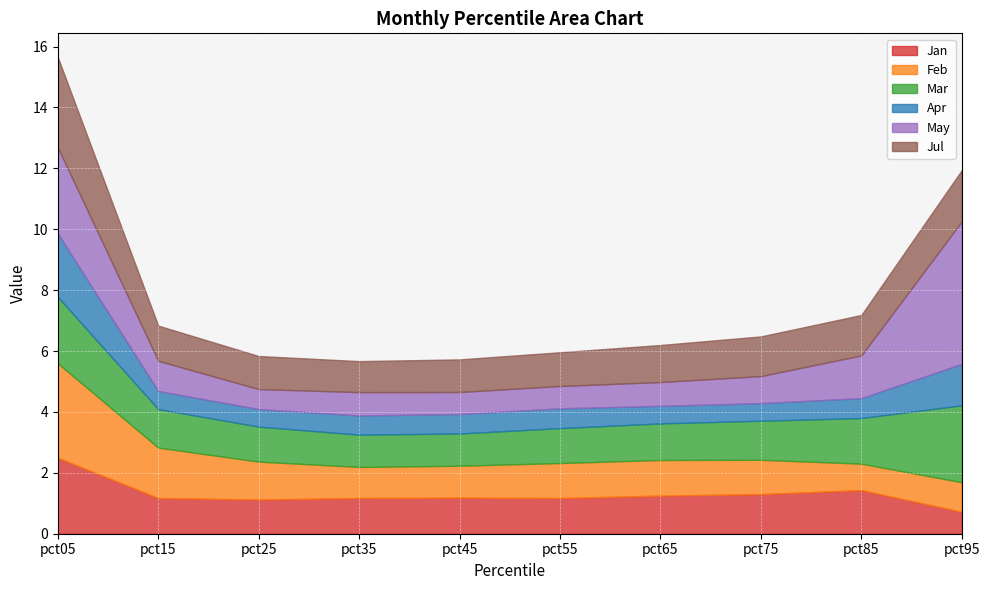

Read the Mar value at pct95.

2.5